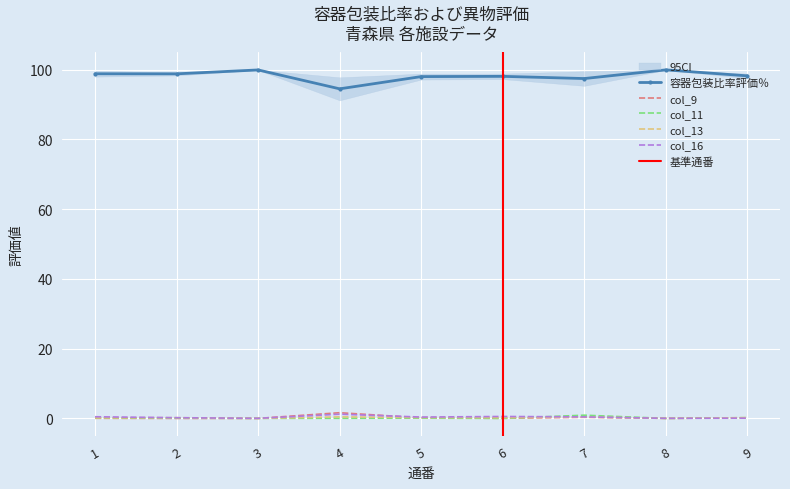

At which category does col_9 reach its first local peak?

4